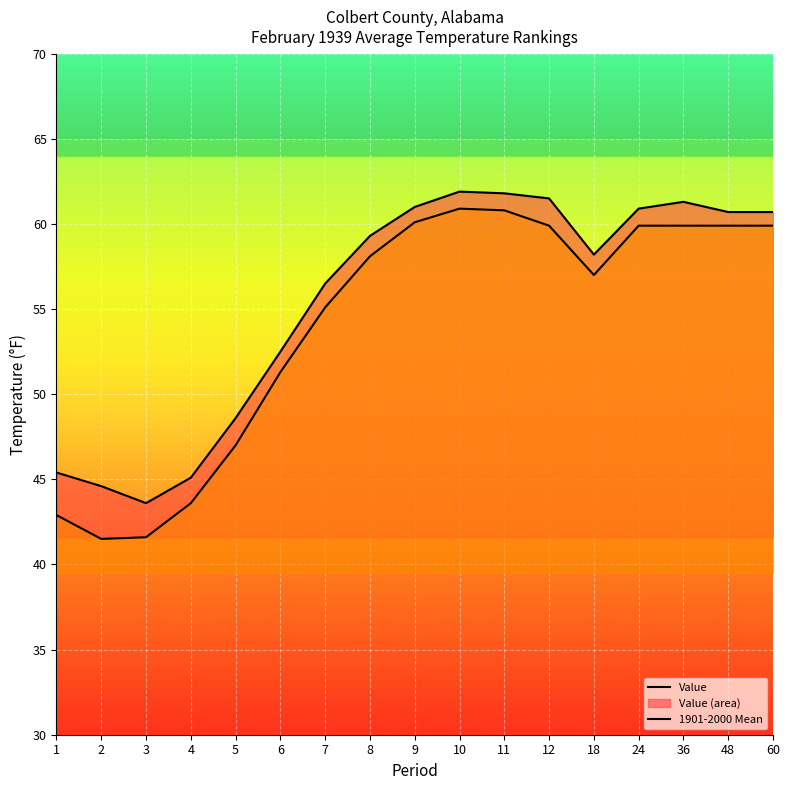

Reading left to right, transcribe all the data shown in this chart.

Value: 45.4	44.6	43.6	45.1	48.6	52.5	56.5	59.3	61.0	61.9	61.8	61.5	58.2	60.9	61.3	60.7	60.7
1901-2000 Mean: 42.9	41.5	41.6	43.6	47.0	51.3	55.1	58.1	60.1	60.9	60.8	59.9	57.0	59.9	59.9	59.9	59.9
Departure: 2.5	3.1	2.0	1.5	1.6	1.2	1.4	1.2	0.9	1.0	1.0	1.6	1.2	1.0	1.4	0.8	0.8